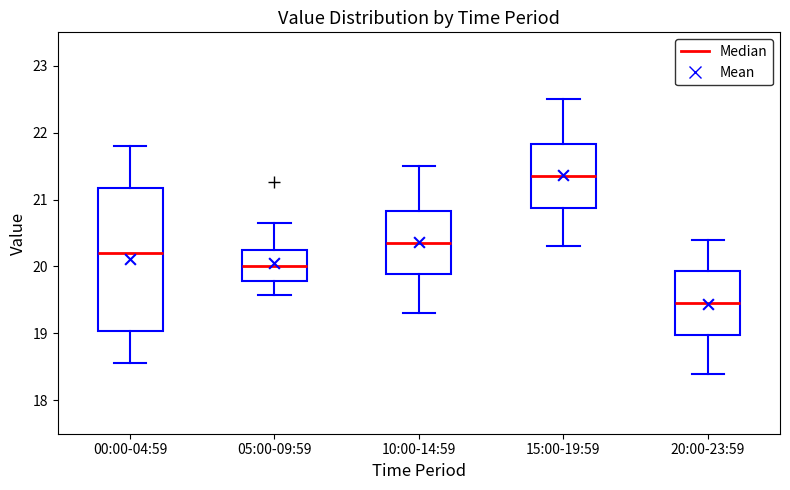

Reading left to right, transcribe this box plot: for each box, give where its median line is, the range the box spans, and where its two whiskers end, as read against the y-axis. The values are not printed on the chart, so give them approximately, as read against the axis.

00:00-04:59: median 20.2, box 19.0 to 21.2, whiskers 18.6 to 21.8
05:00-09:59: median 20.0, box 19.8 to 20.2, whiskers 19.6 to 20.7
10:00-14:59: median 20.4, box 19.9 to 20.8, whiskers 19.3 to 21.5
15:00-19:59: median 21.4, box 20.9 to 21.8, whiskers 20.3 to 22.5
20:00-23:59: median 19.5, box 19.0 to 19.9, whiskers 18.4 to 20.4